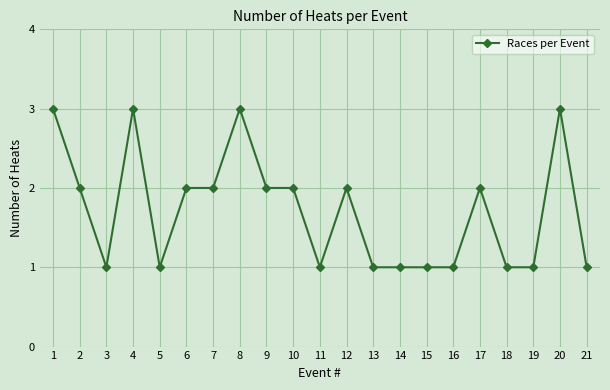

What is the value of the 9th point from the left?

2